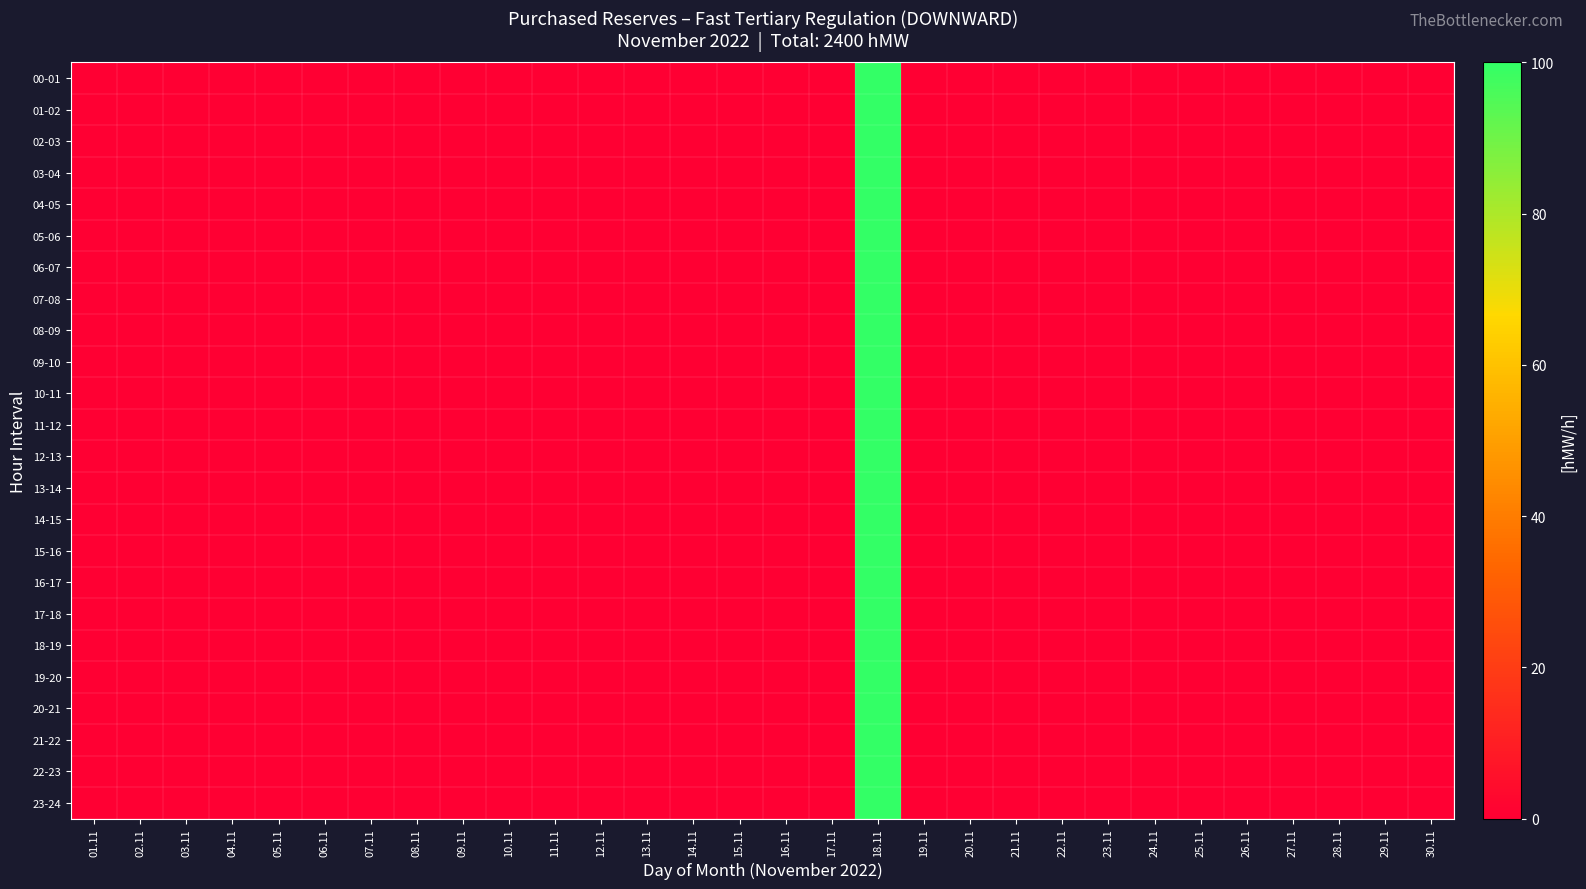

How many data points does each series have?

30